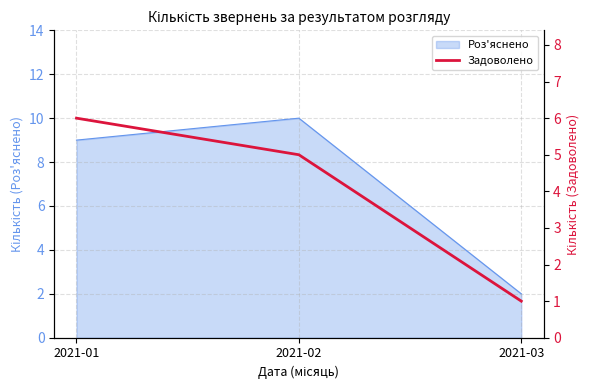

The chart shows a value of 1 at 2021-03. True or false?

True